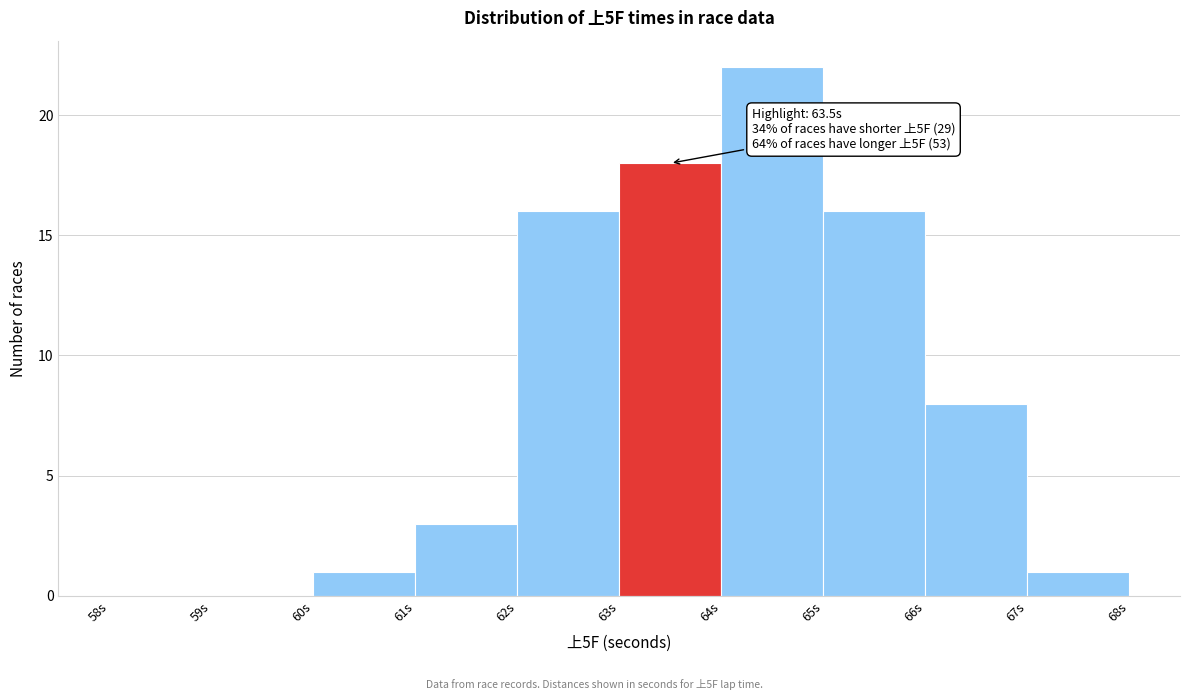

Over which range of the x-axis is the bar tallest?

64 to 65